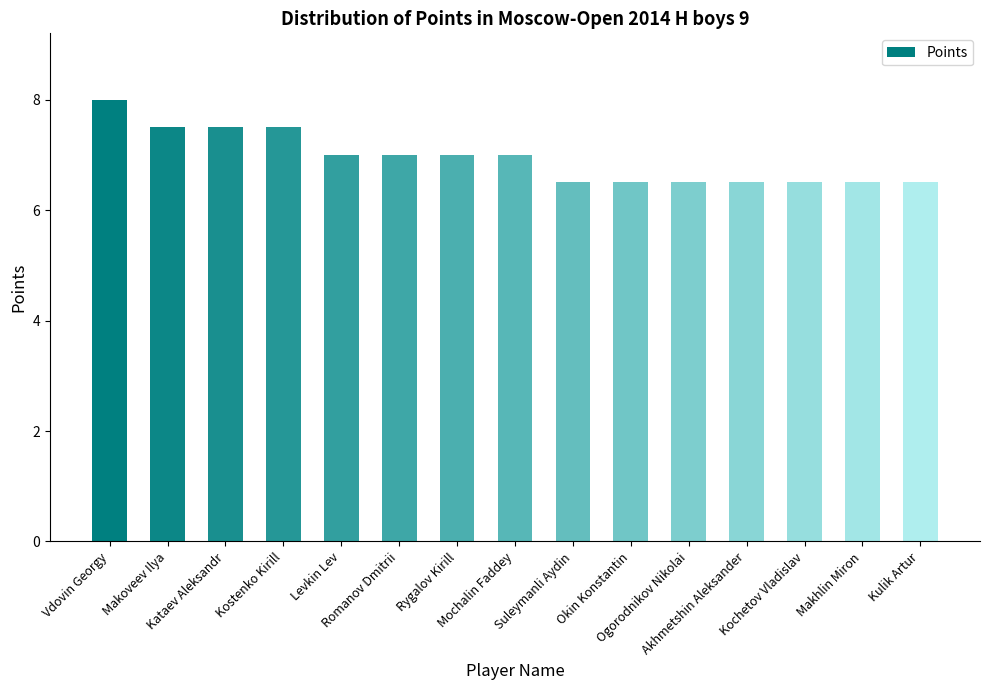

Reading left to right, what are all the values shown in this chart?

Vdovin Georgy=8.0	Makoveev Ilya=7.5	Kataev Aleksandr=7.5	Kostenko Kirill=7.5	Levkin Lev=7.0	Romanov Dmitrii=7.0	Rygalov Kirill=7.0	Mochalin Faddey=7.0	Suleymanli Aydin=6.5	Okin Konstantin=6.5	Ogorodnikov Nikolai=6.5	Akhmetshin Aleksander=6.5	Kochetov Vladislav=6.5	Makhlin Miron=6.5	Kulik Artur=6.5